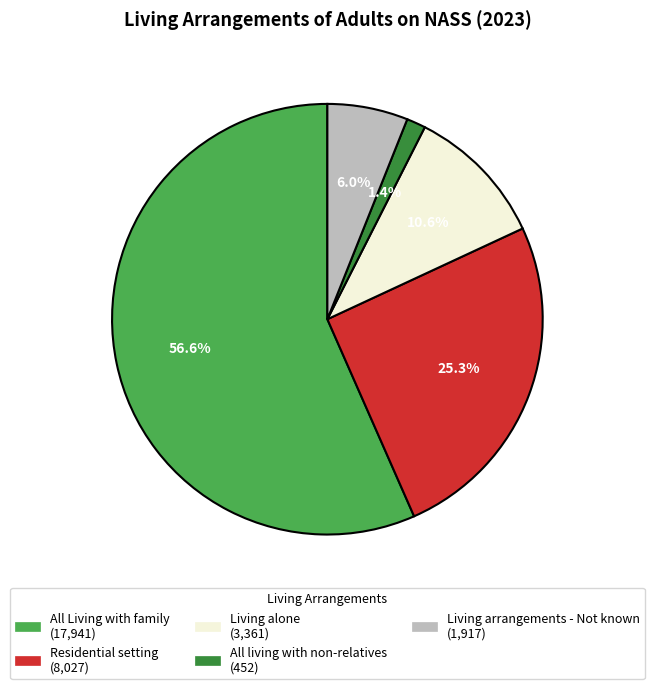

Which has a higher value, Living alone or Living arrangements - Not known?

Living alone